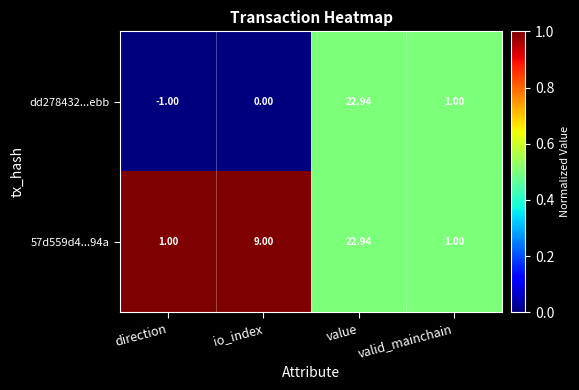

Rank the categories by dd278432...ebb value from highest to lowest.

value, valid_mainchain, io_index, direction